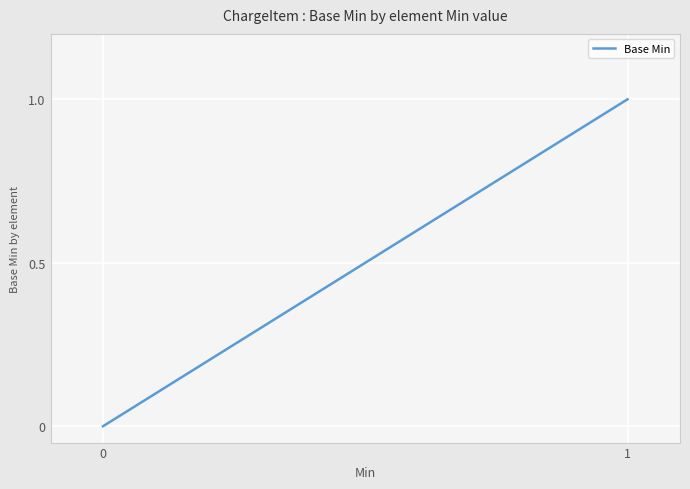

Reading right to left, list all the values displayed in this chart.

1	0